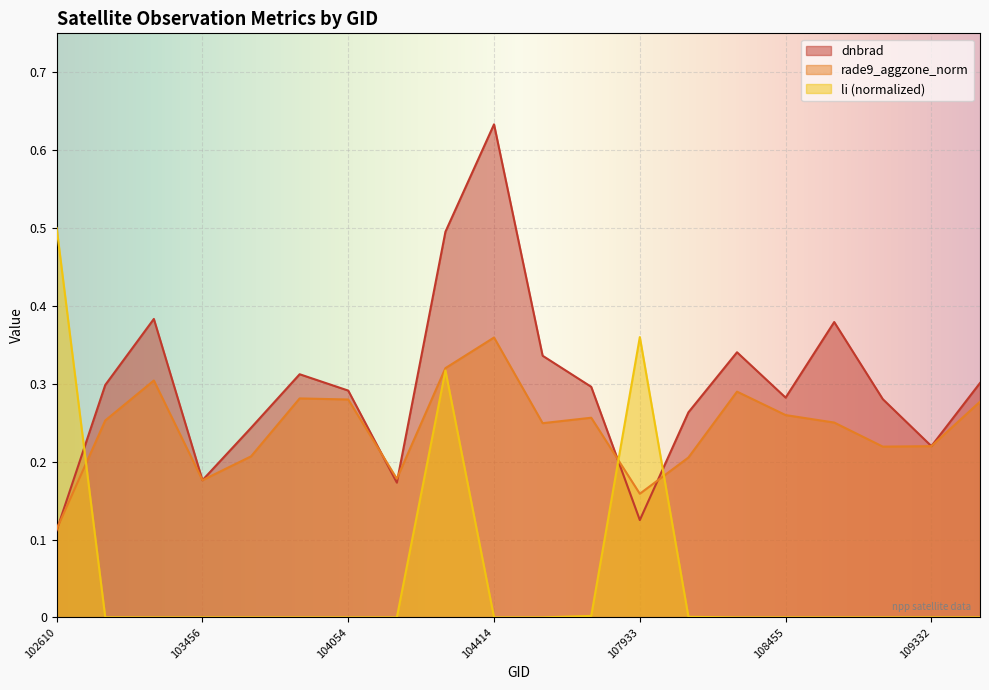

What is the difference between the maximum and minimum values in the dnbrad series?

0.5